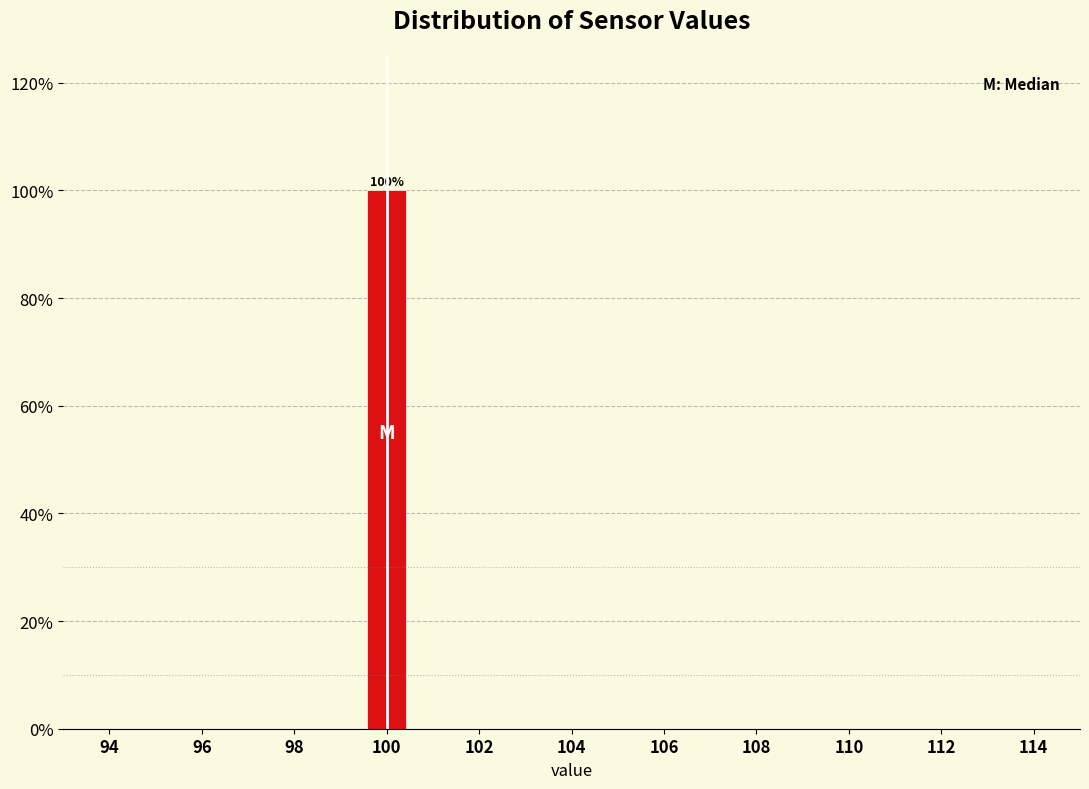

Which range on the x-axis has the tallest bar?

99.5 to 100.5